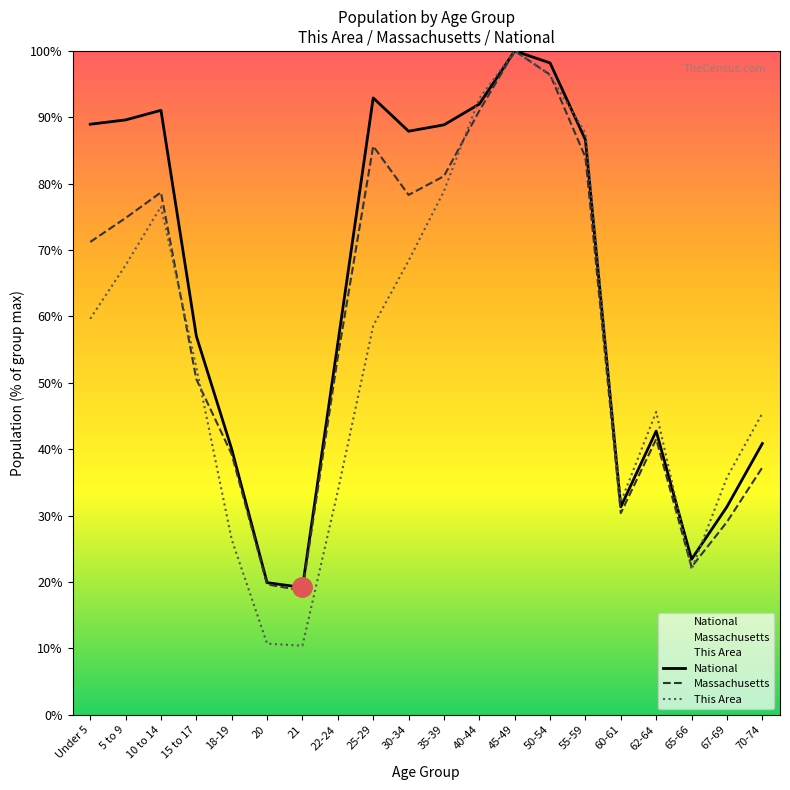

What is the average value of the Massachusetts series?

59.2